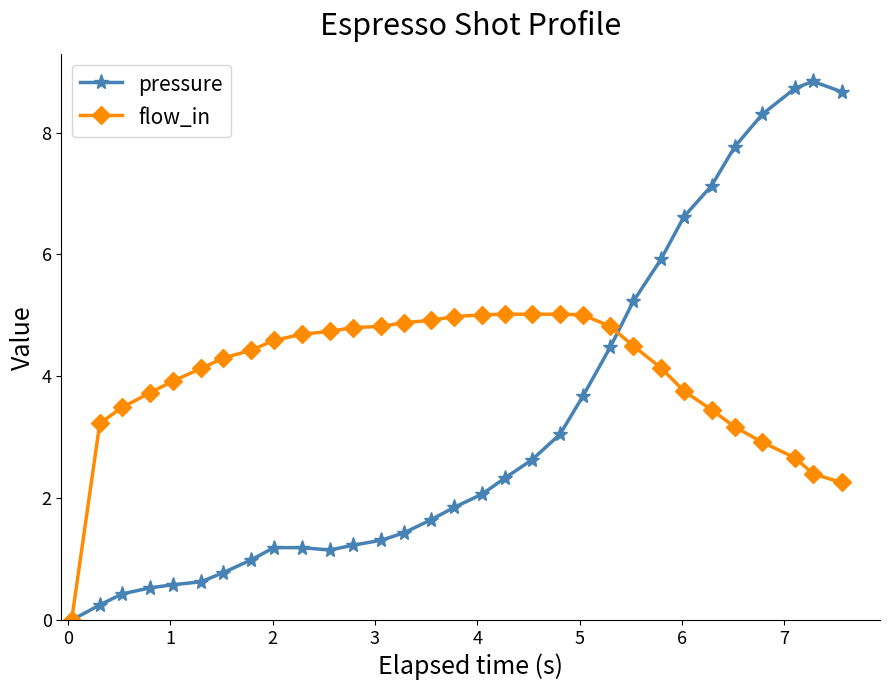

Which series has the largest total across all categories?

flow_in